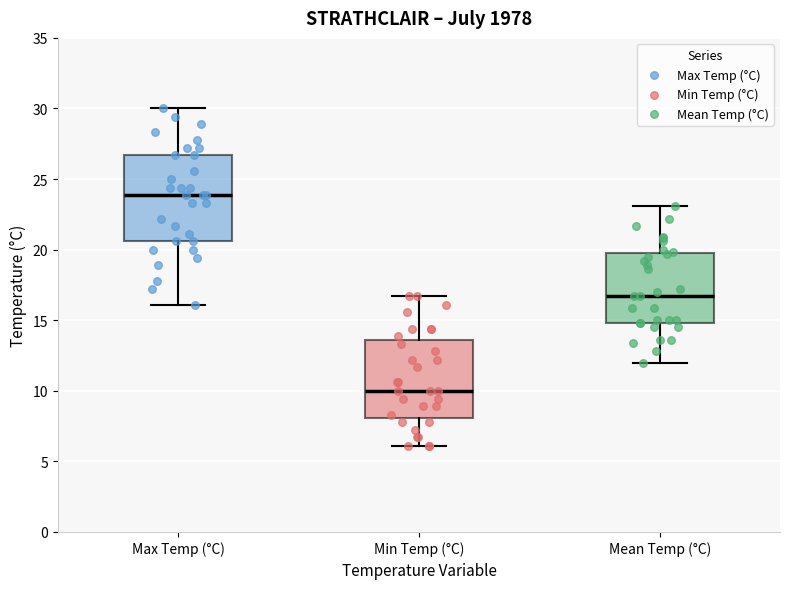

Which box is the tallest, from its lower edge to its upper edge?

Max Temp (°C)